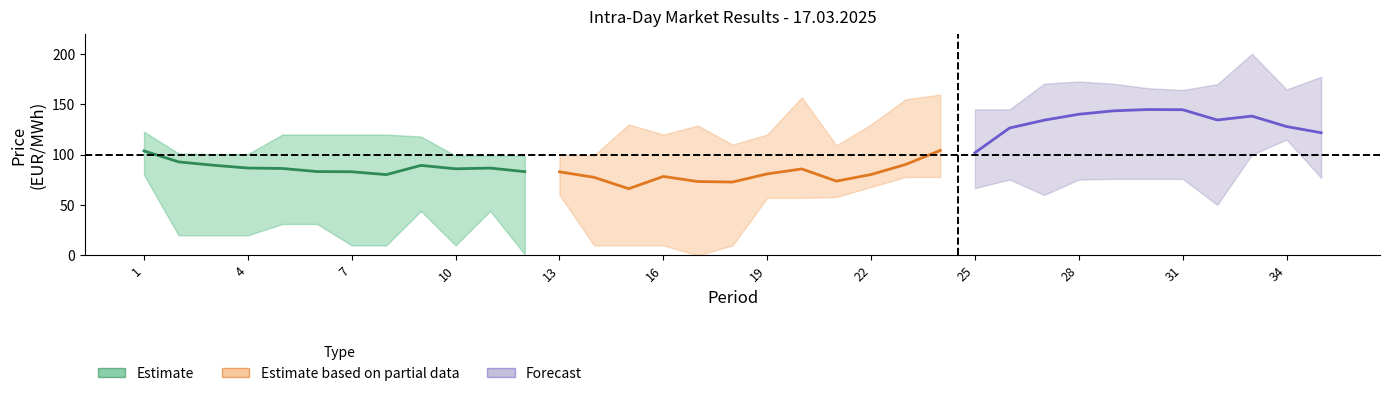

True or false: Minimal price (EUR/MWh) has a value of 50.2 at 32.

True